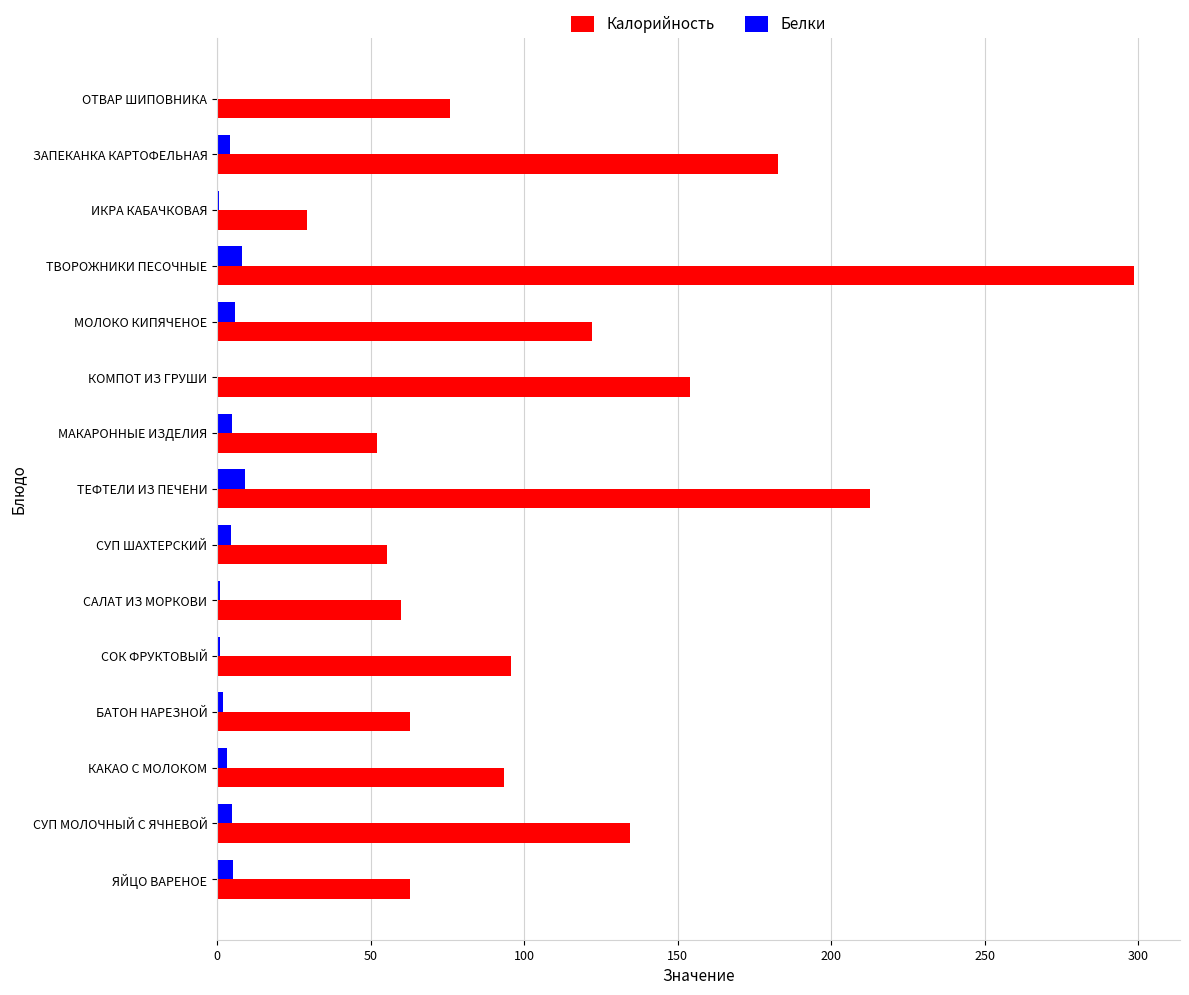

What is the greatest value displayed?

298.6